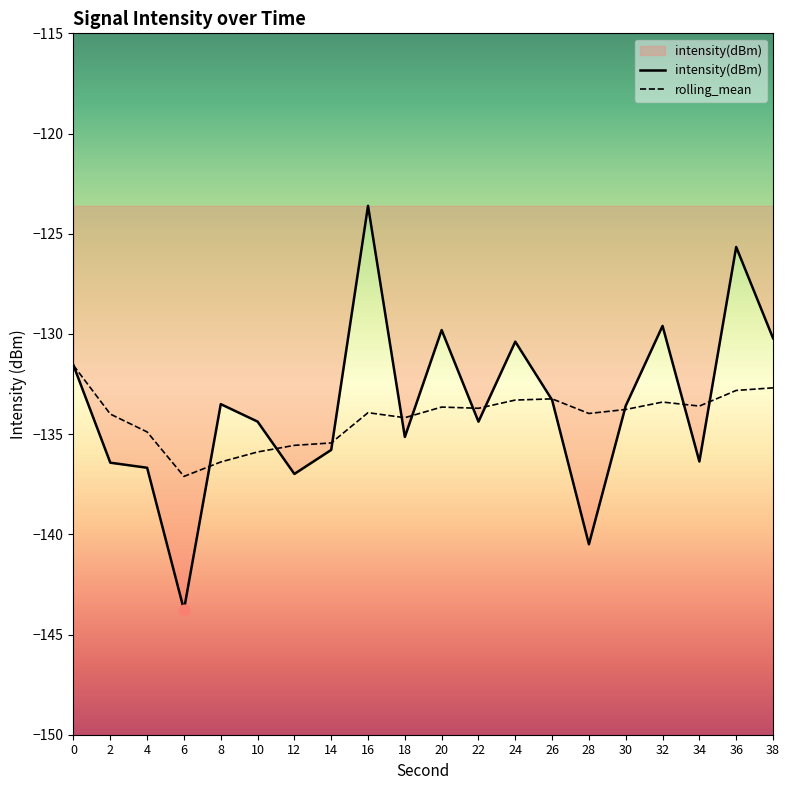

Which series has the largest total across all categories?

intensity(dBm)